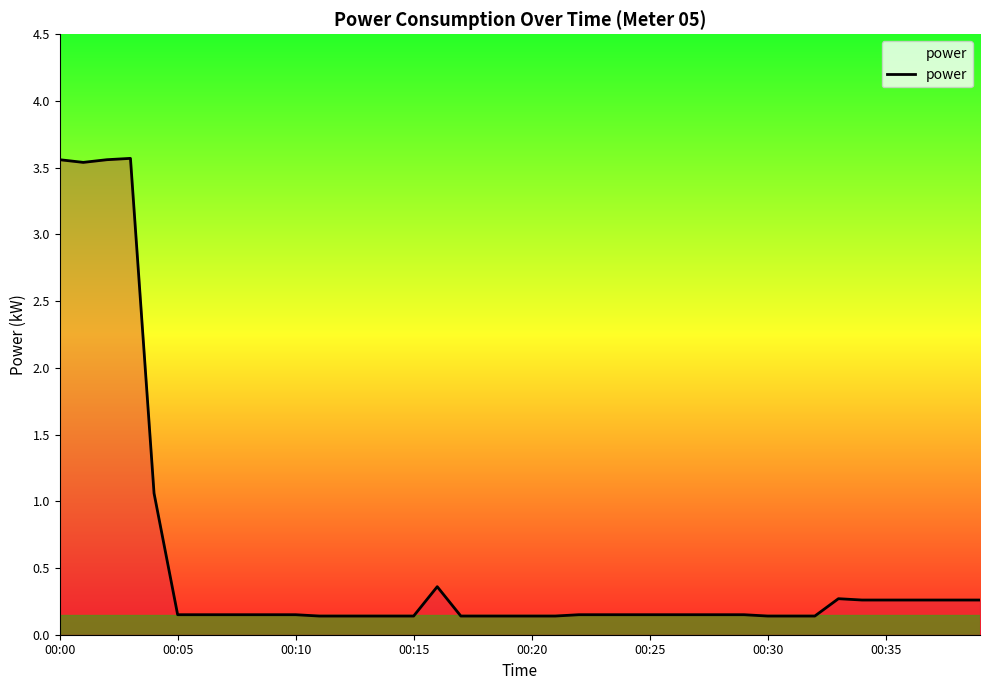

What is the greatest value displayed?

3.6